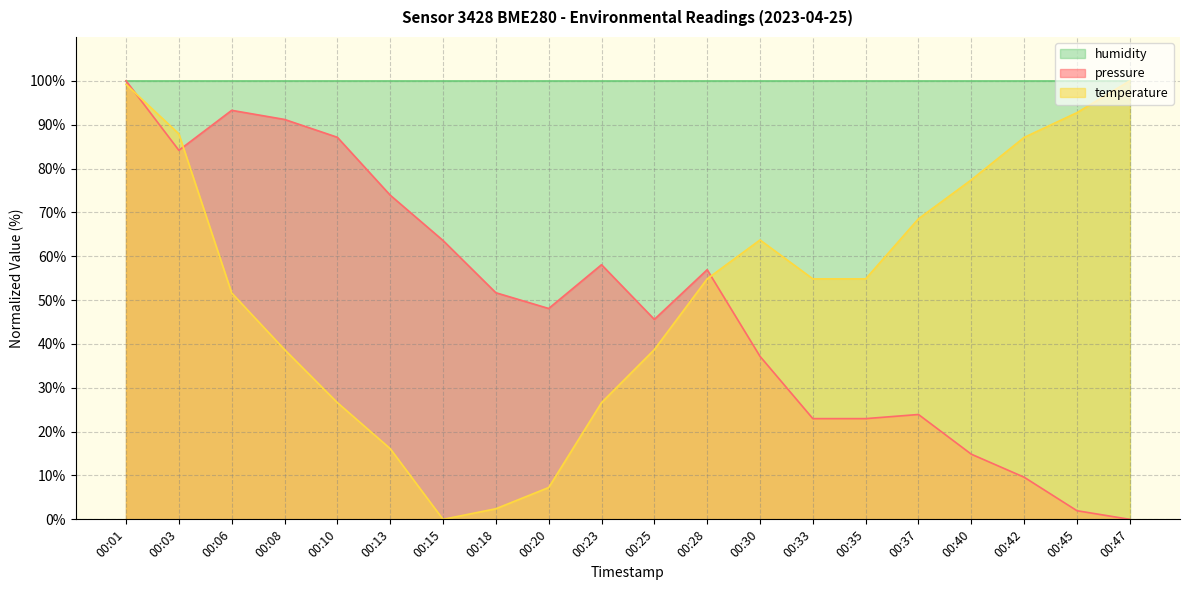

How many positive values does the temperature series have?

19